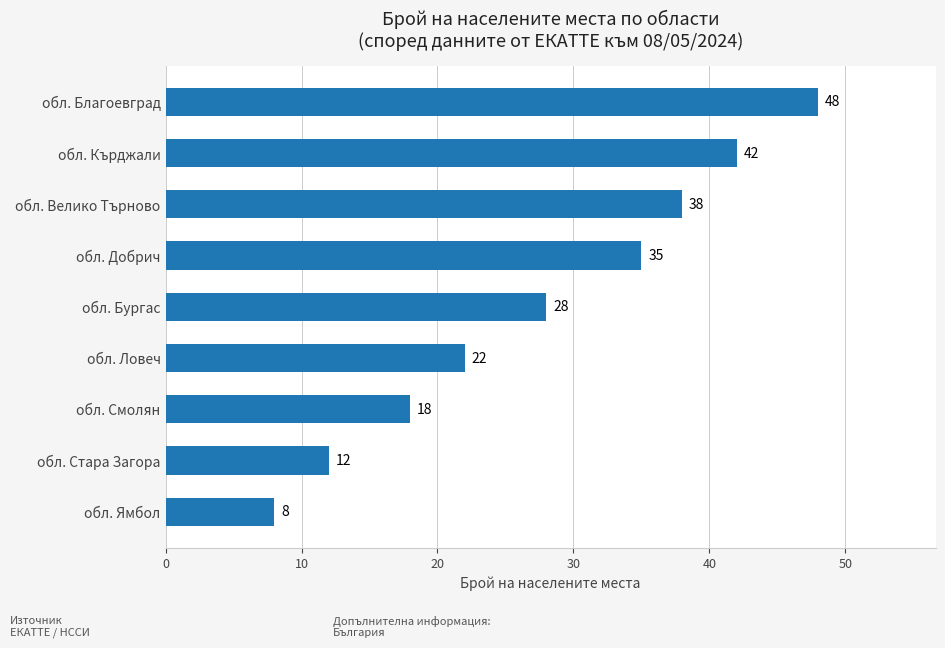

List the labels in order of value, smallest first.

обл. Ямбол, обл. Стара Загора, обл. Смолян, обл. Ловеч, обл. Бургас, обл. Добрич, обл. Велико Търново, обл. Кърджали, обл. Благоевград